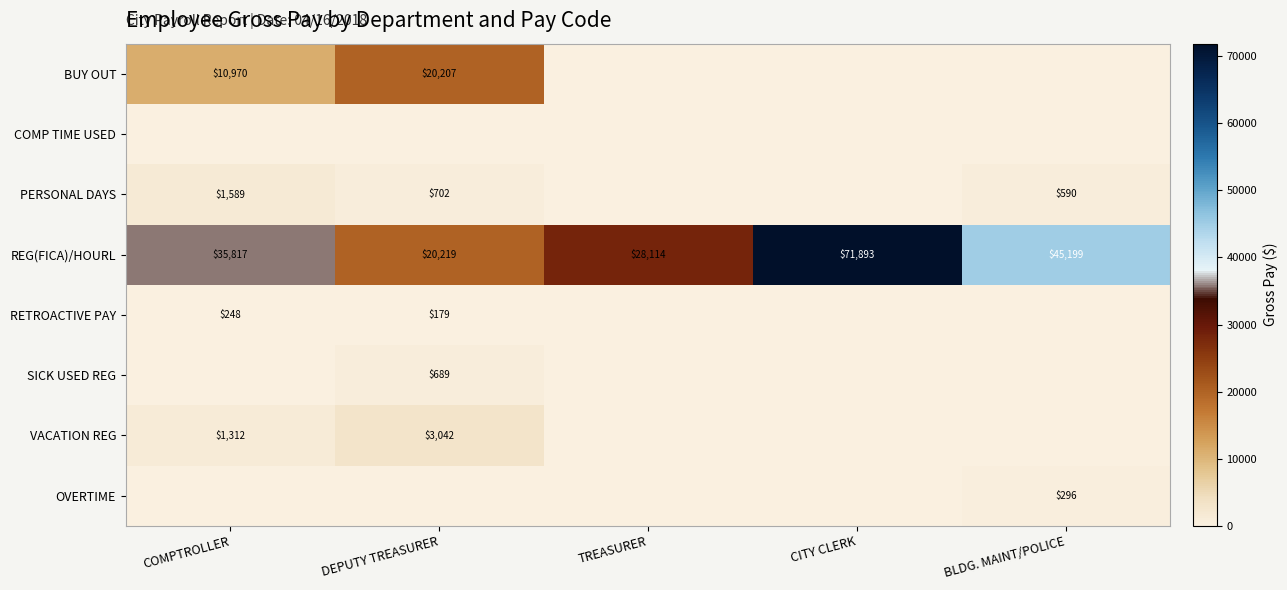

Count the REG(FICA)/HOURL values in the range 28114 to 45199.

3